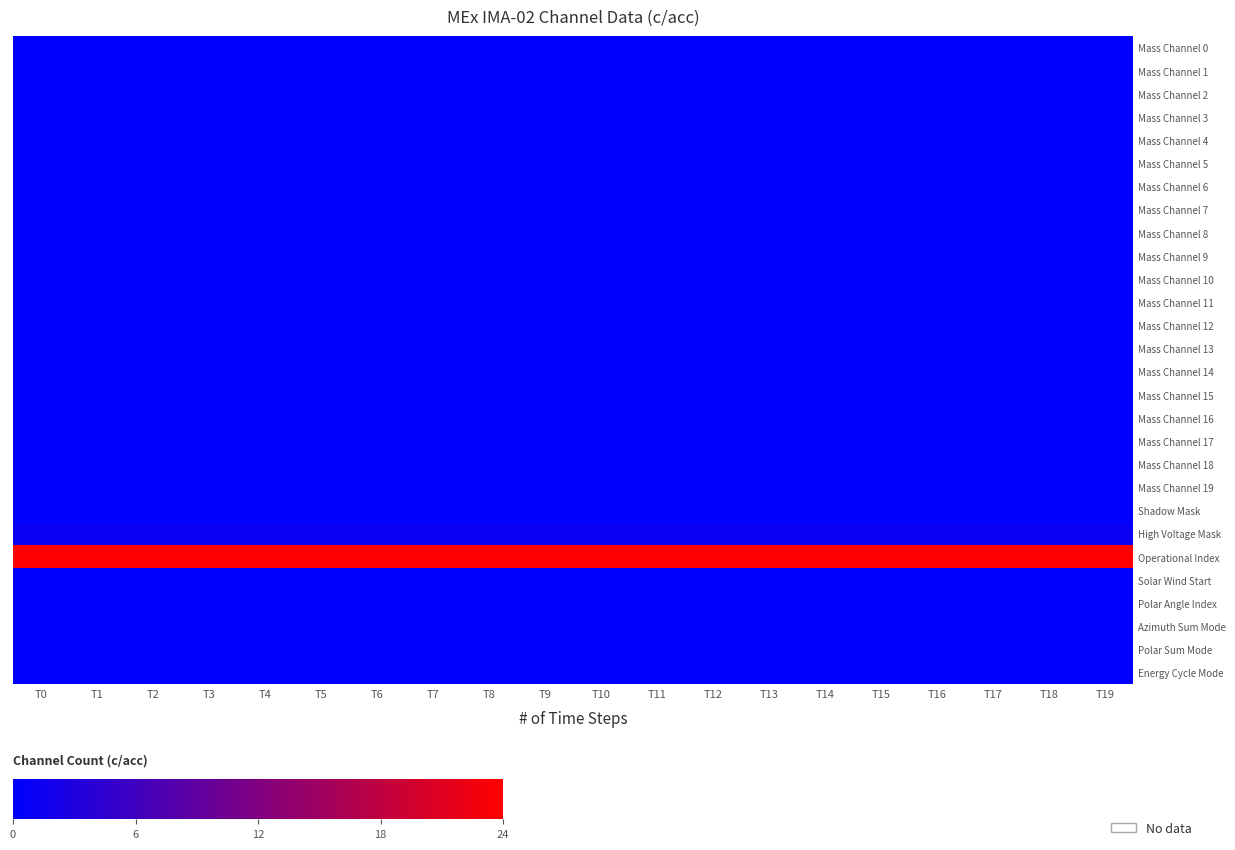

At T7, list the series in order from largest to smallest.

Operational Index, High Voltage Mask, Mass Channel 0, Mass Channel 1, Mass Channel 2, Mass Channel 3, Mass Channel 4, Mass Channel 5, Mass Channel 6, Mass Channel 7, Mass Channel 8, Mass Channel 9, Mass Channel 10, Mass Channel 11, Mass Channel 12, Mass Channel 13, Mass Channel 14, Mass Channel 15, Mass Channel 16, Mass Channel 17, Mass Channel 18, Mass Channel 19, Shadow Mask, Solar Wind Start, Polar Angle Index, Azimuth Sum Mode, Polar Sum Mode, Energy Cycle Mode